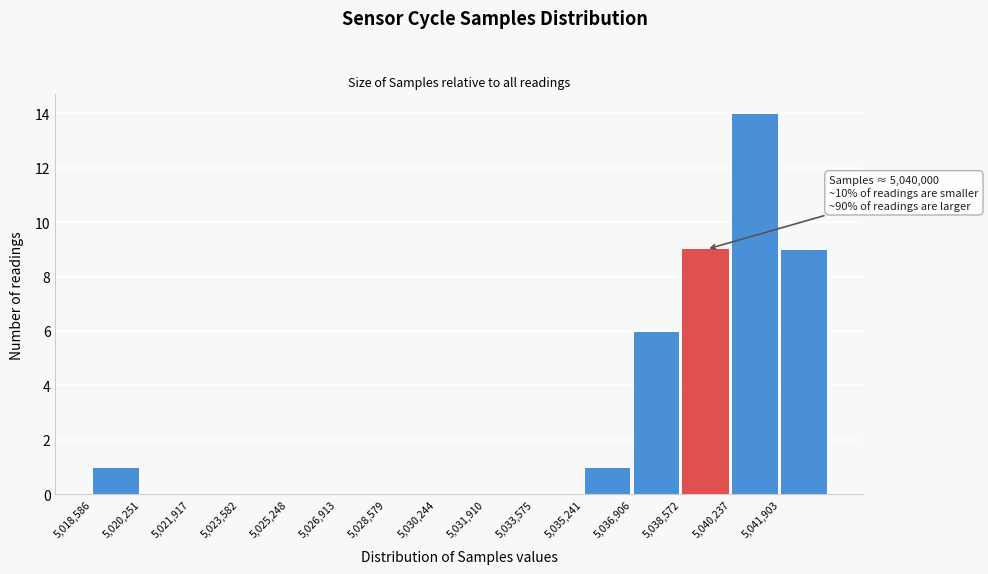

Over which range of the x-axis is the bar tallest?

5040200 to 5042000